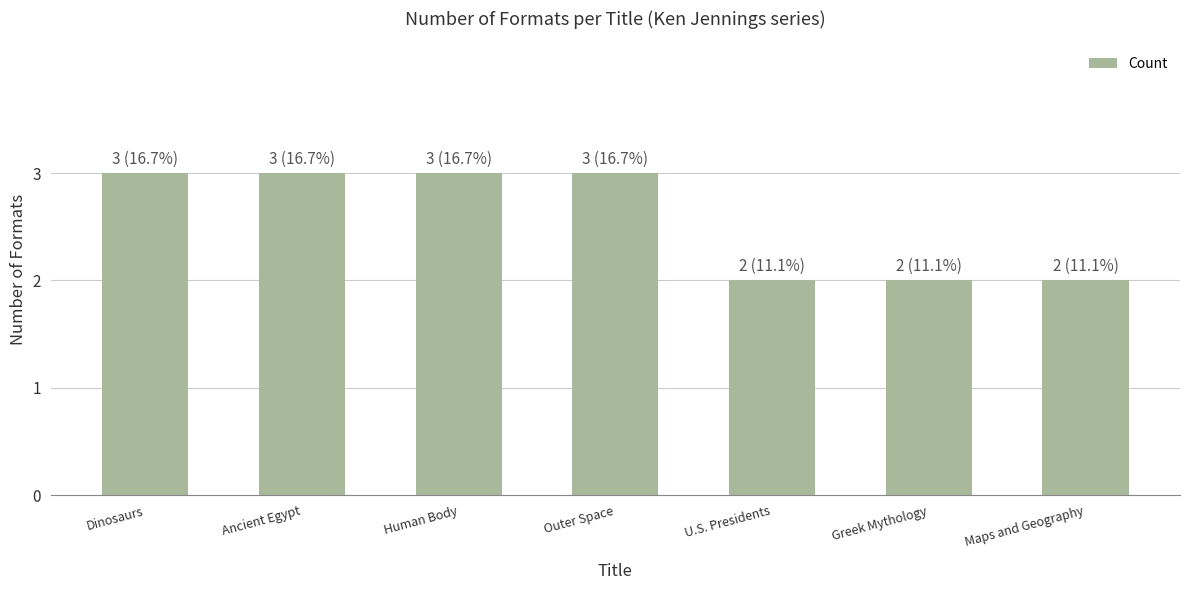

What is the value of the 1st bar from the left?

3